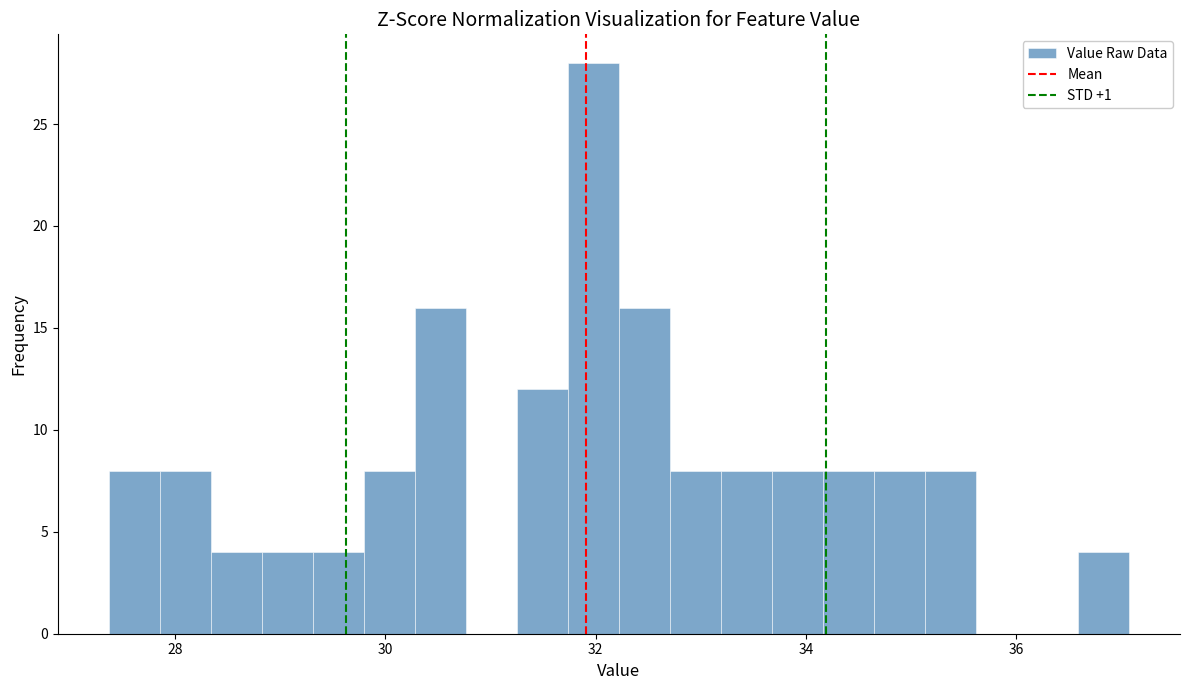

Read against the x-axis, roughly where is the centre of the tallest bar?

32.0